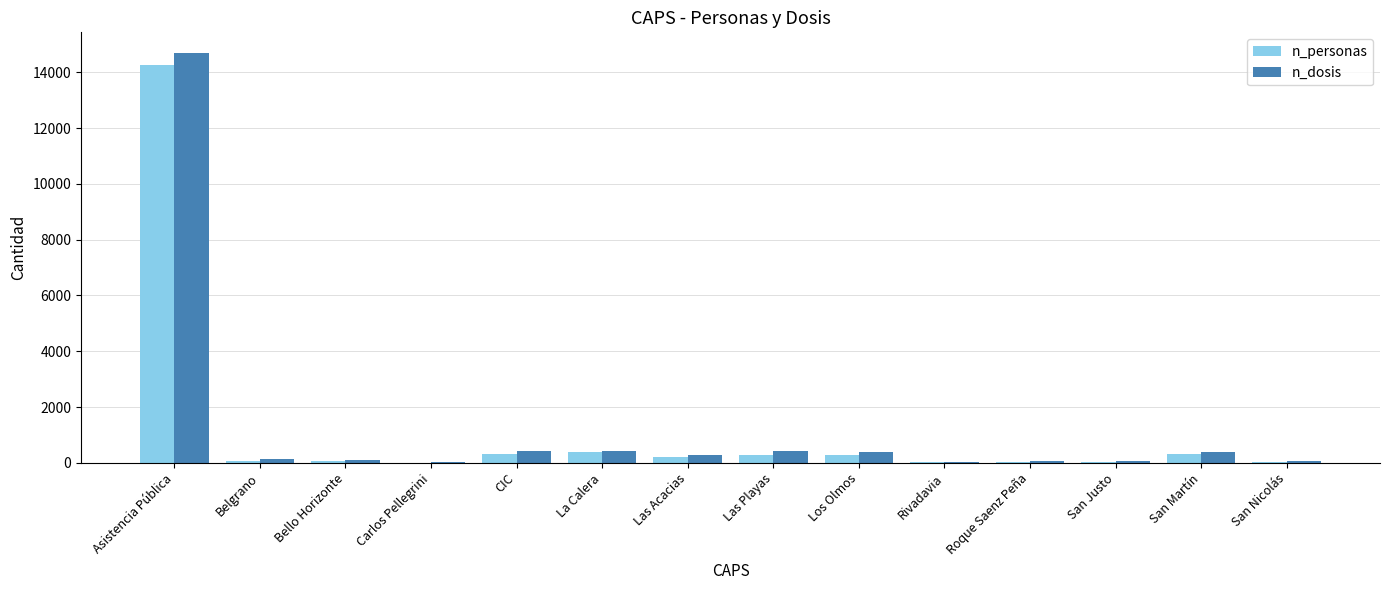

The n_personas series shows 14281 at Asistencia Pública. True or false?

True